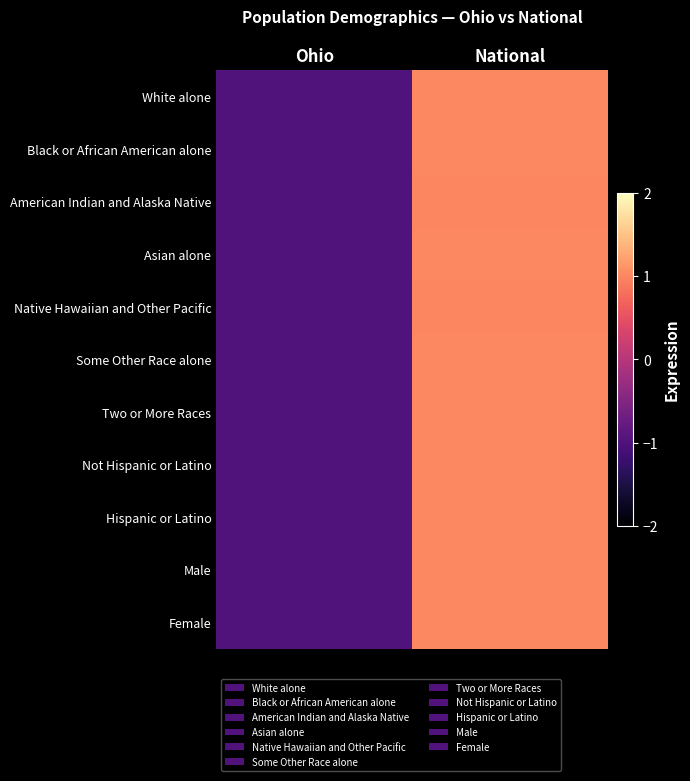

Which has a higher value, National or Ohio?

National